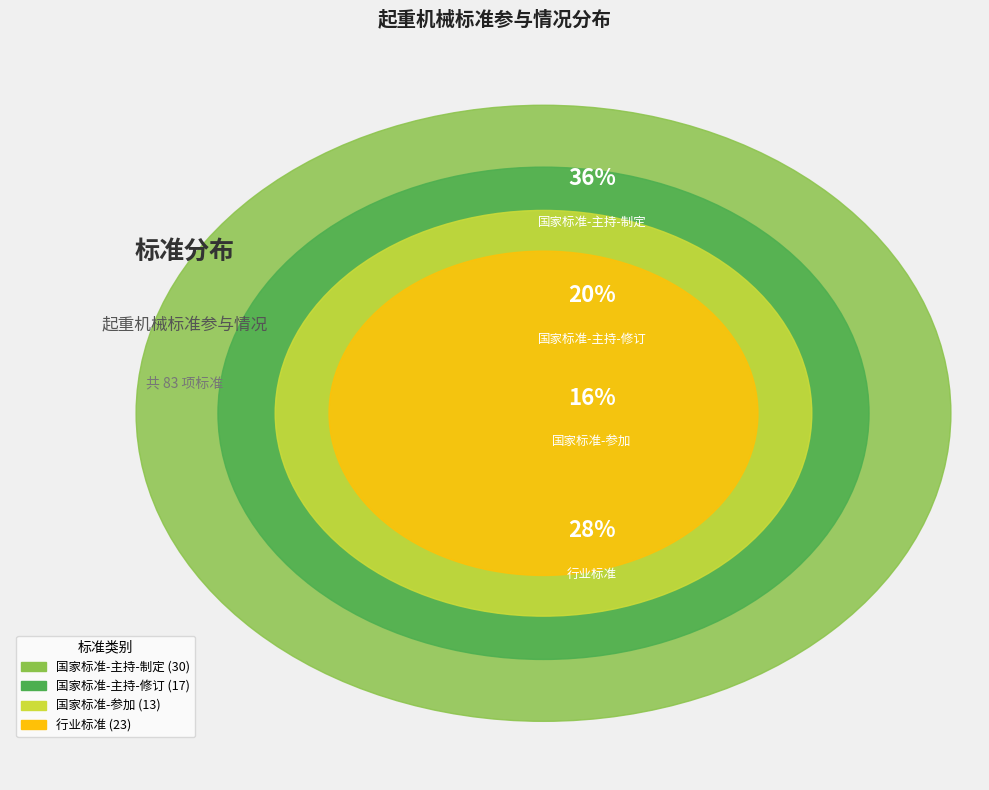

To the nearest percent, what is the difference between the 国家标准-参加 and 行业标准 slice percentages?

12%